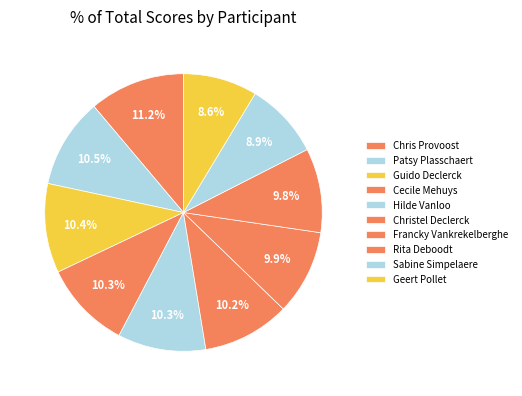

How many segments does this pie chart have?

10